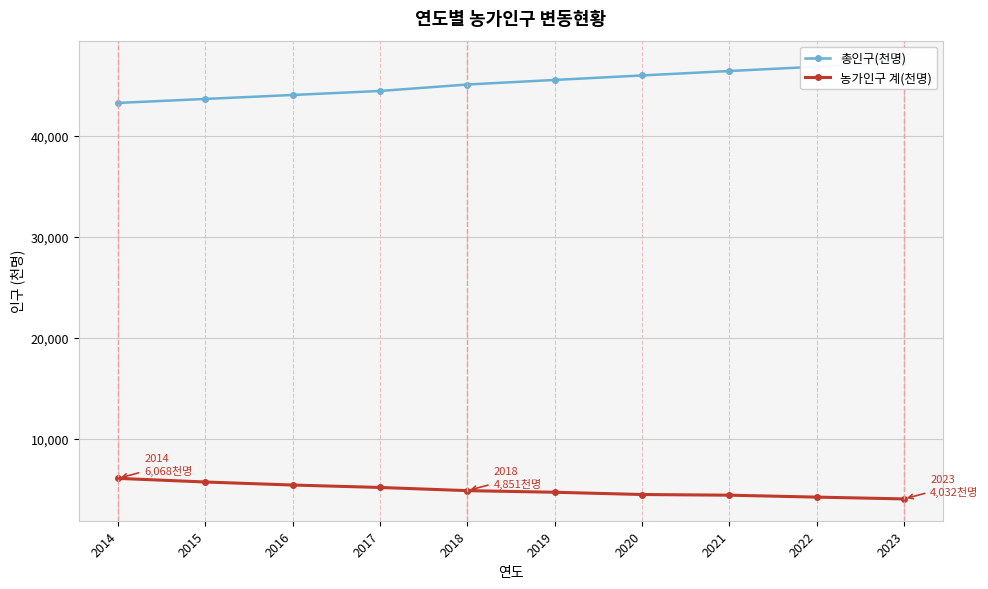

Rank the categories by 농가인구 계(천명) value from lowest to highest.

2023, 2022, 2021, 2020, 2019, 2018, 2017, 2016, 2015, 2014